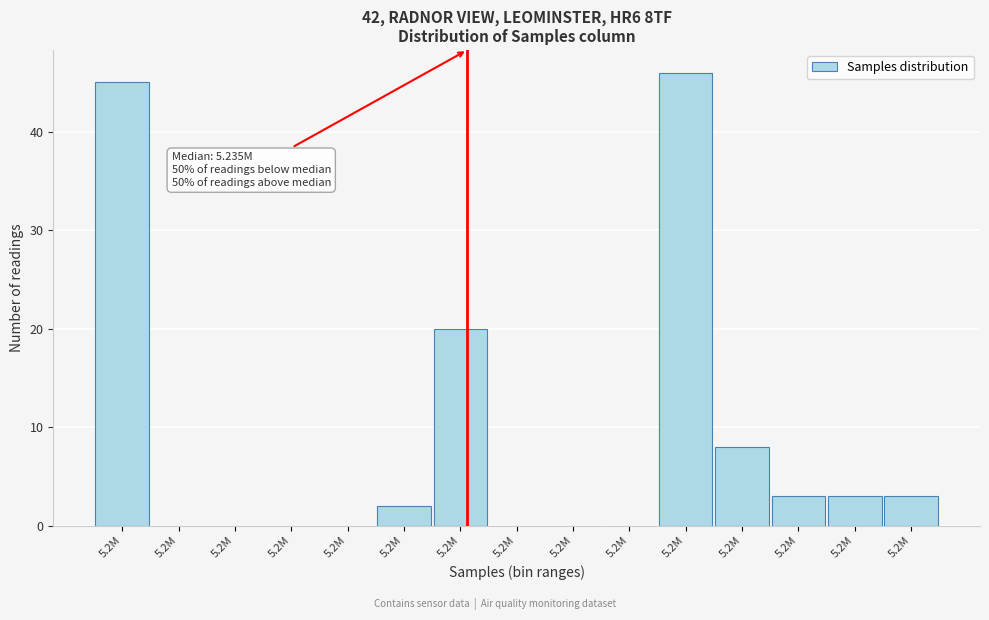

Are the bars horizontal?

No